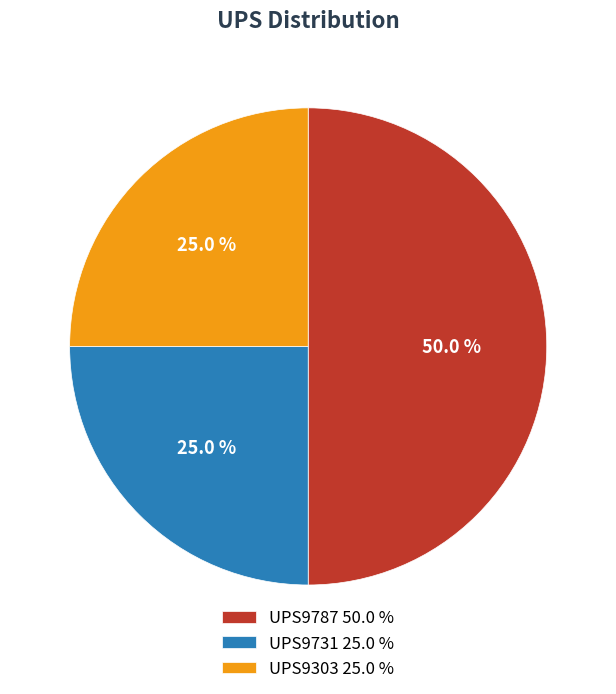

Does UPS9731 25.0 % represent more than half of the total?

No